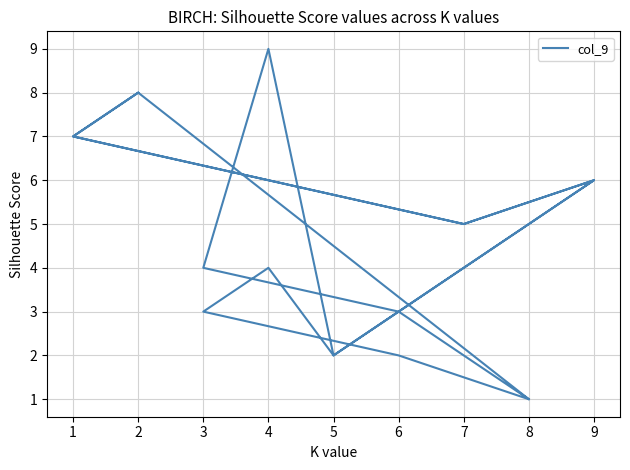

What is the sum of all values?

83